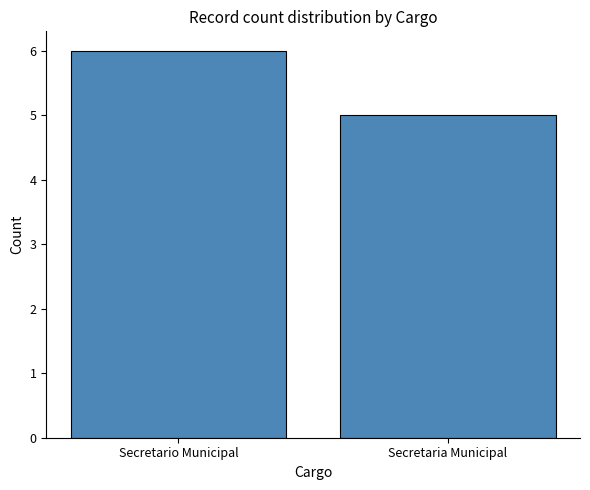

Rank the categories by value from highest to lowest.

Secretario Municipal, Secretaria Municipal